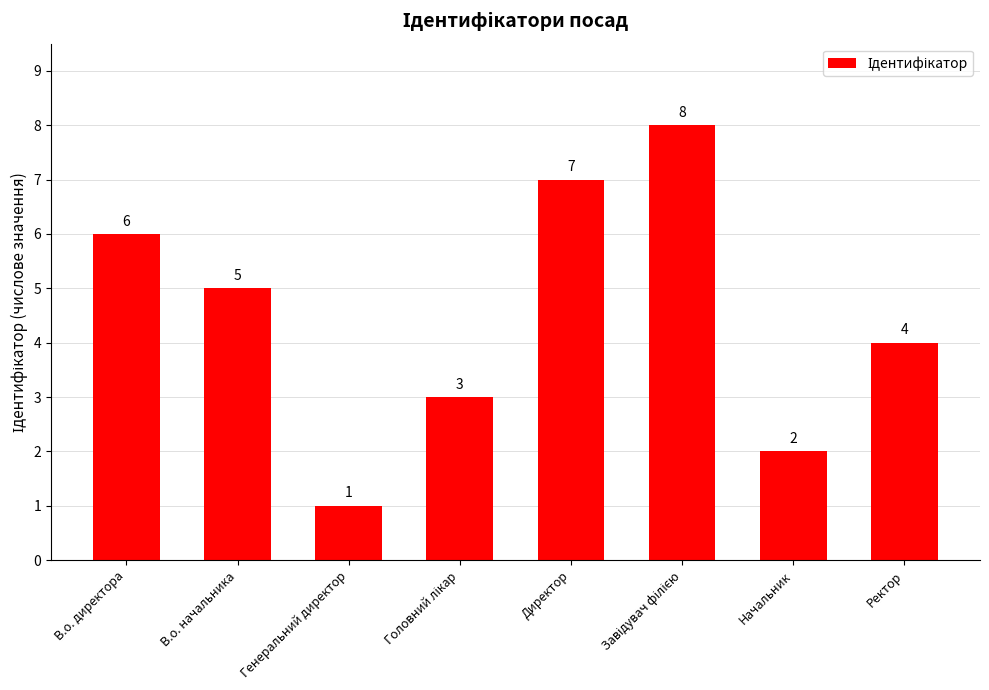

The value at В.о. начальника is 8. True or false?

False